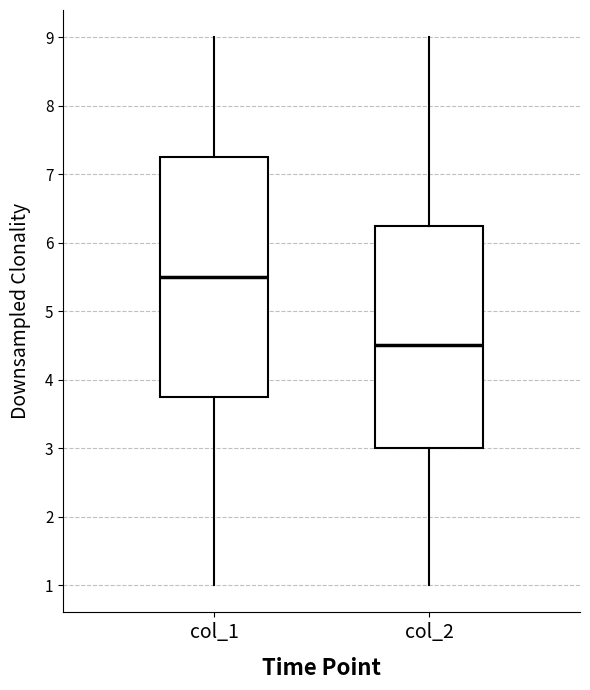

Where is the lower edge of the box for col_1 on the y-axis? The values are not printed on the chart, so give them approximately, as read against the axis.

3.8